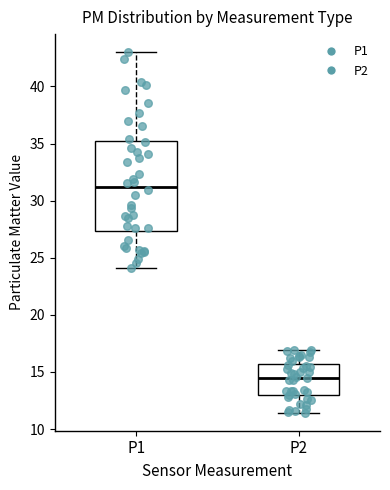

Where does the median line of the box for P1 sit on the y-axis? The values are not printed on the chart, so give them approximately, as read against the axis.

31.0